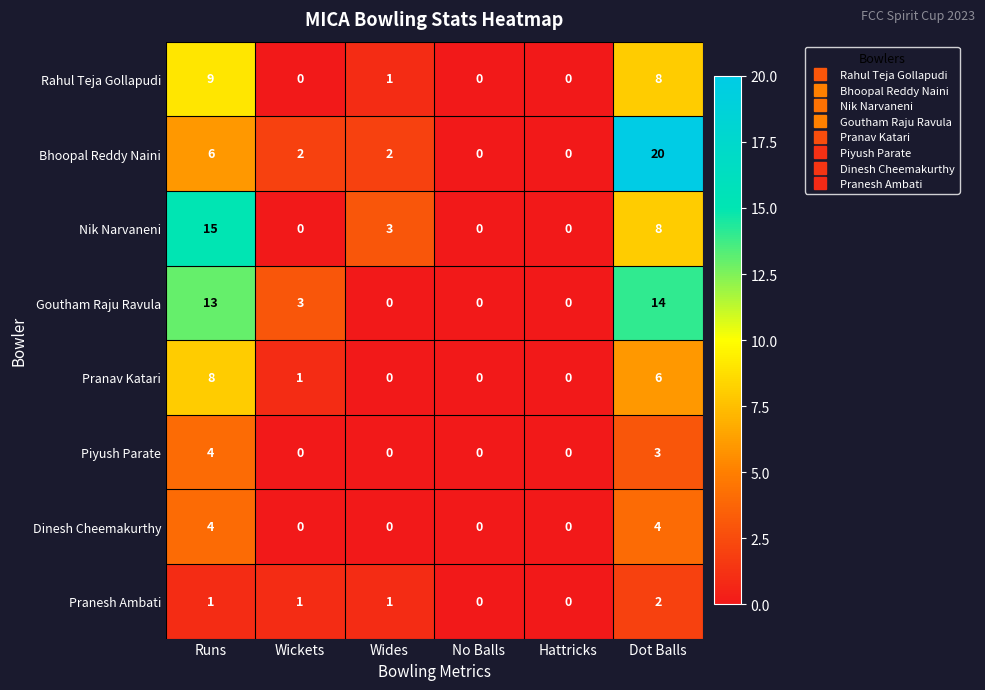

Which label corresponds to the largest value in the chart?

Dot Balls